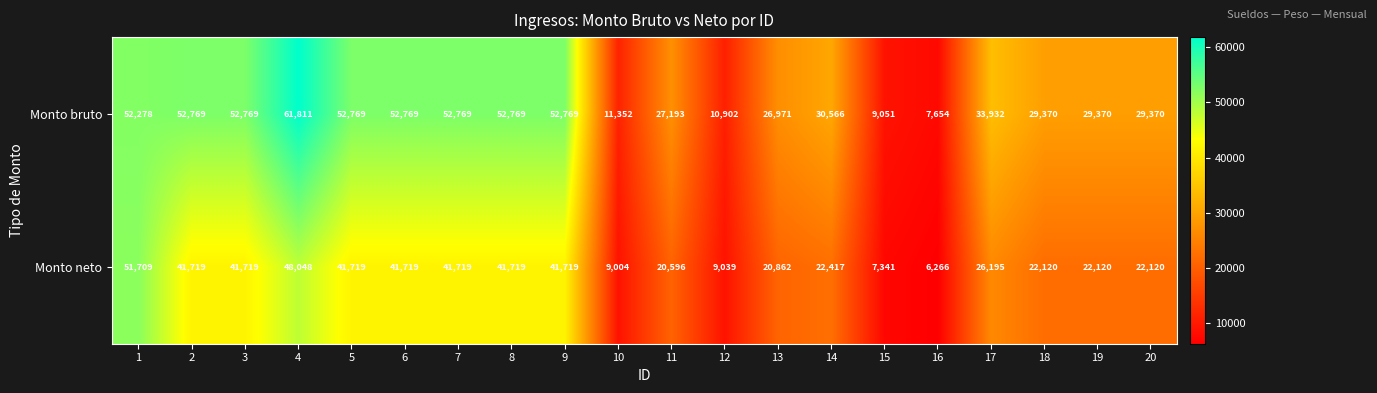

What is the sum of all Monto neto values?

579870